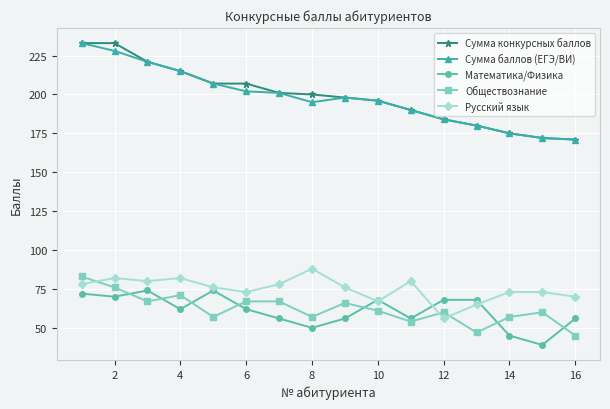

Does the chart have visible grid lines?

Yes